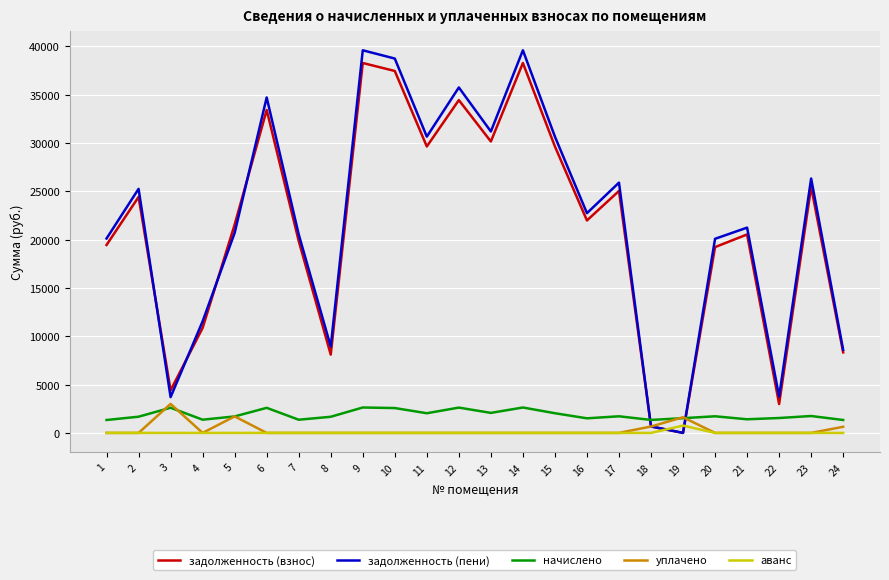

Which series has the largest range (max minus min)?

задолженность (пени)